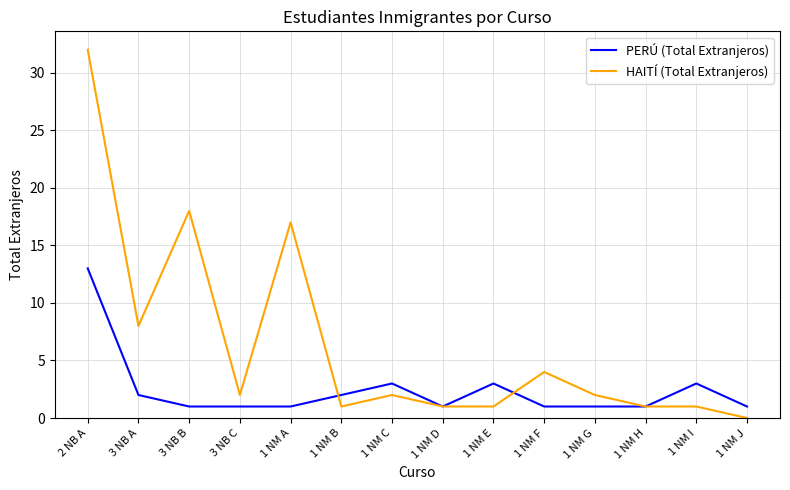

At which label is HAITÍ (Total Extranjeros) closest to 16?

1 NM A